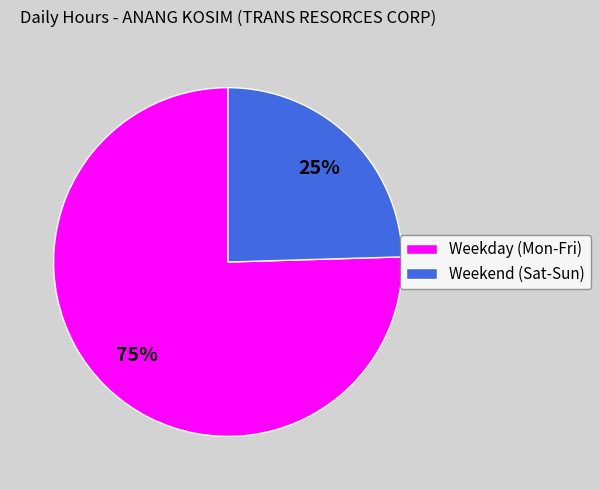

To the nearest percent, what is the combined percentage of Weekend (Sat-Sun) and Weekday (Mon-Fri)?

100%